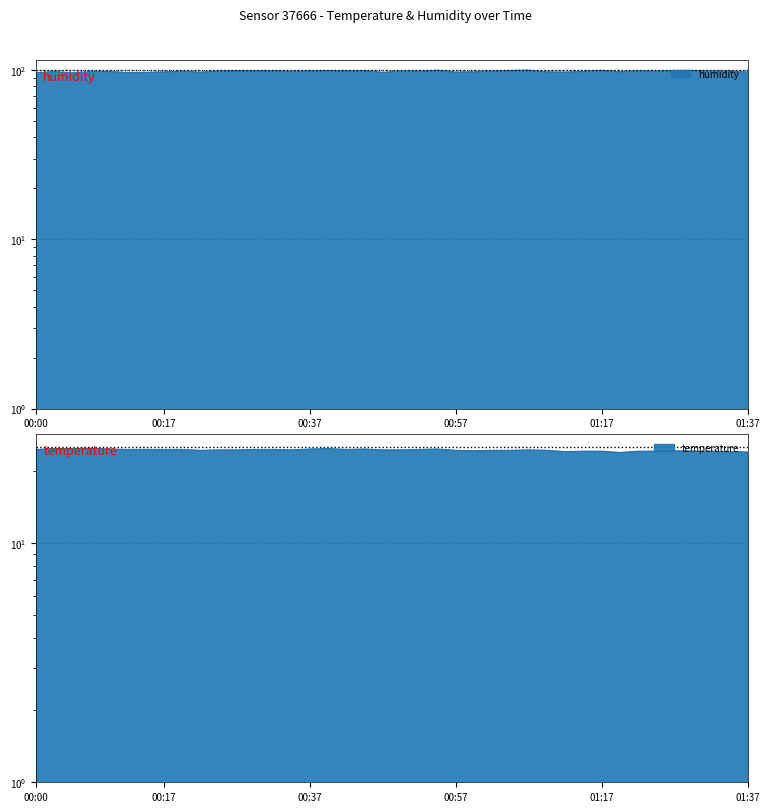

What is the lowest value of the temperature series?

23.8